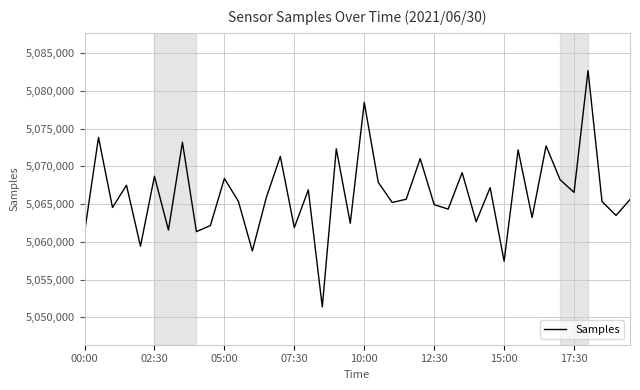

What is the smallest value displayed?

5051381